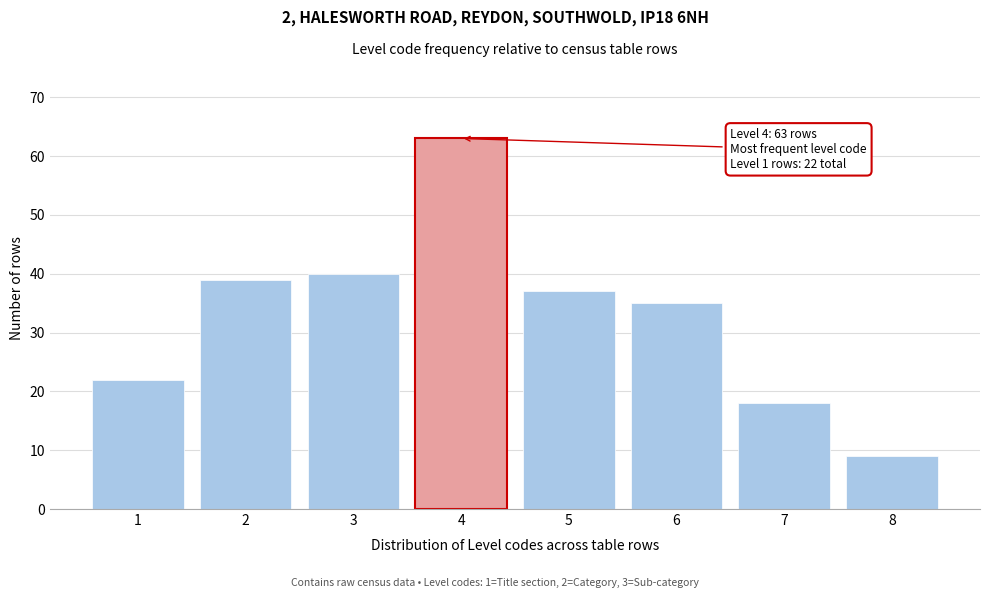

Reading left to right, transcribe all the data shown in this chart.

22	39	40	63	37	35	18	9